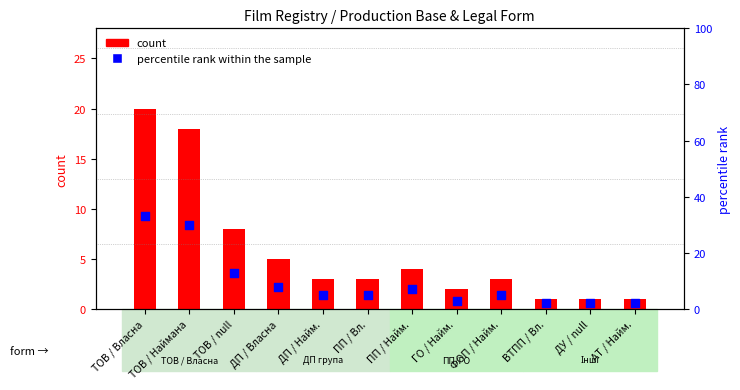

Which series reaches the minimum Y coordinate?

count